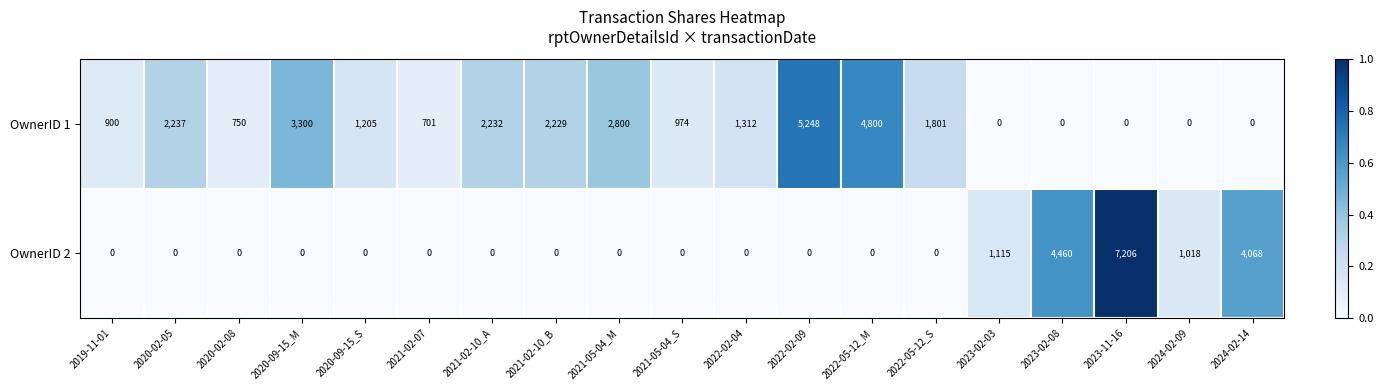

Which series has the largest range (max minus min)?

OwnerID 2